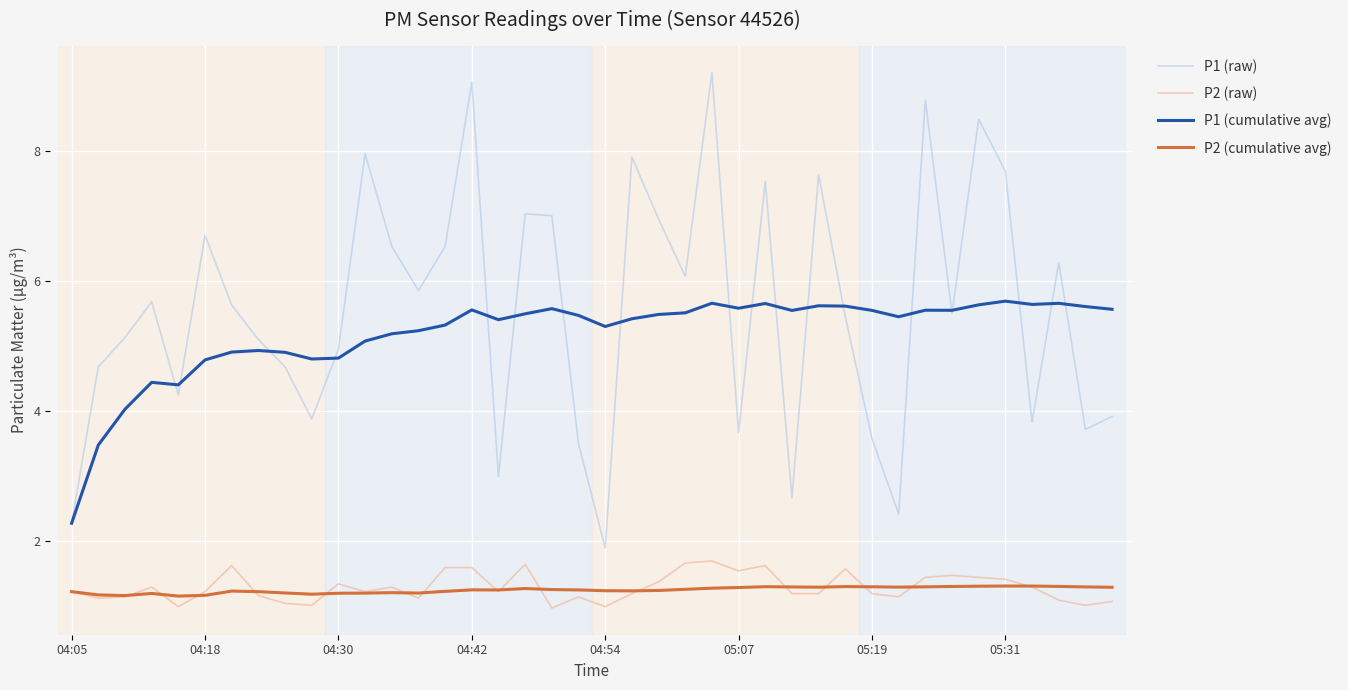

True or false: P2 (raw) and P1 (raw) intersect in this chart.

False